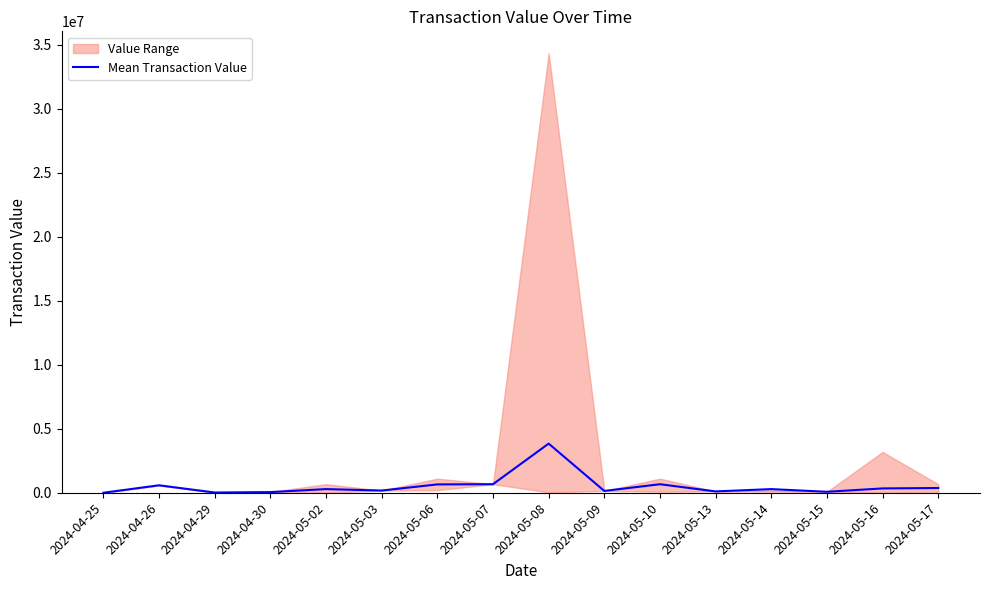

What is the label of the 4th point from the right?

2024-05-14